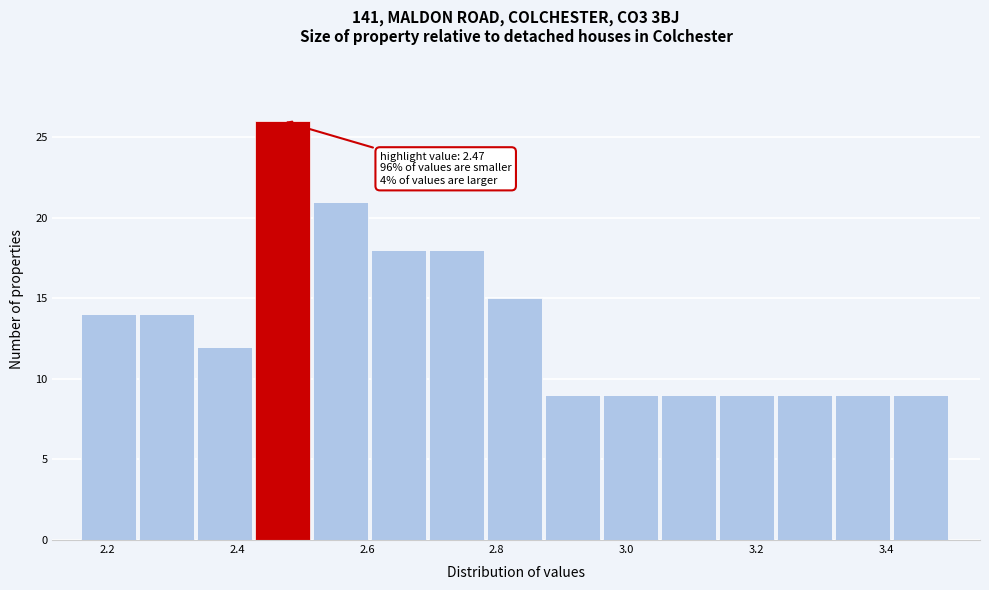

Which range on the x-axis has the tallest bar?

2.42 to 2.52